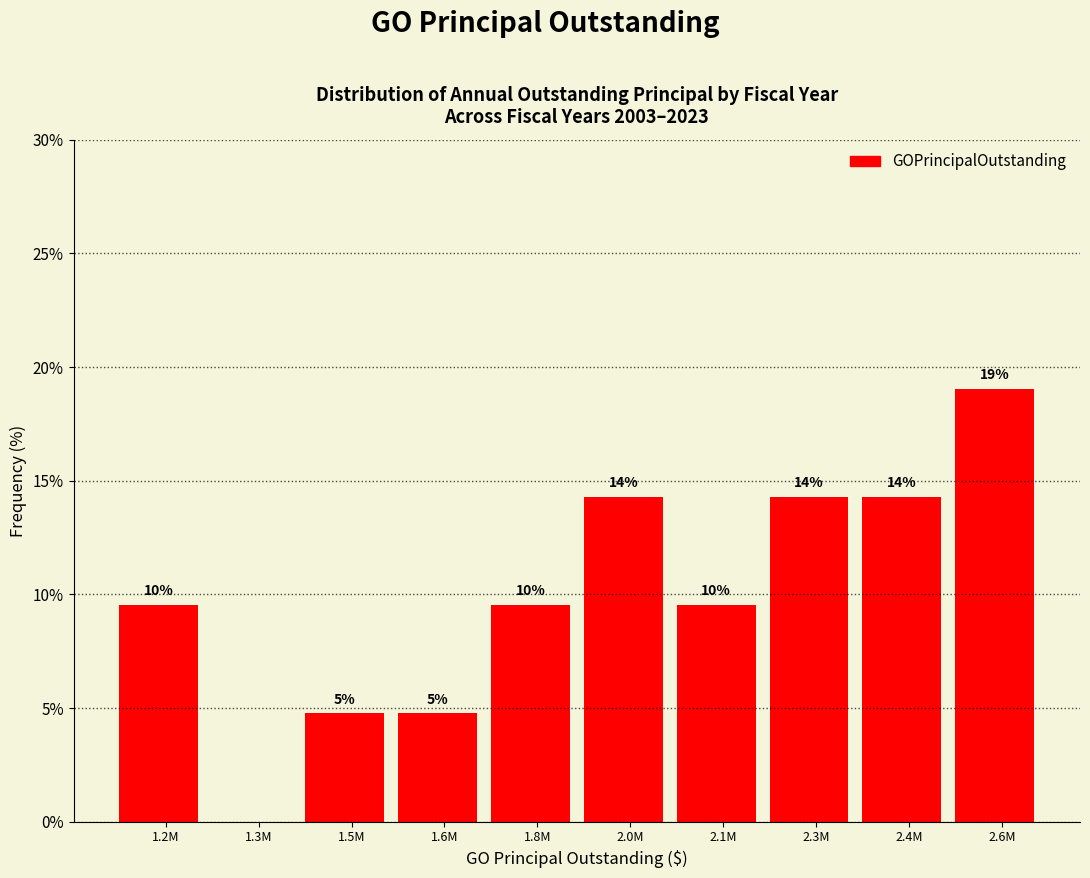

Are the bars horizontal?

No